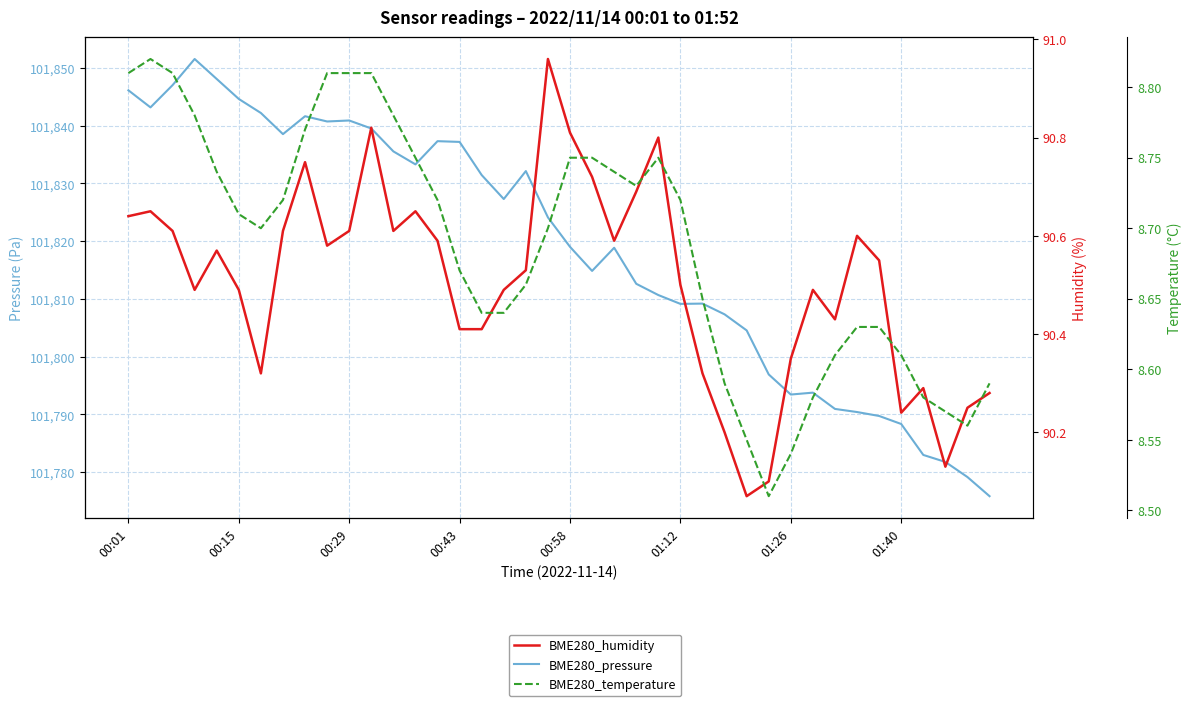

What is the maximum value shown in the chart?

101851.6